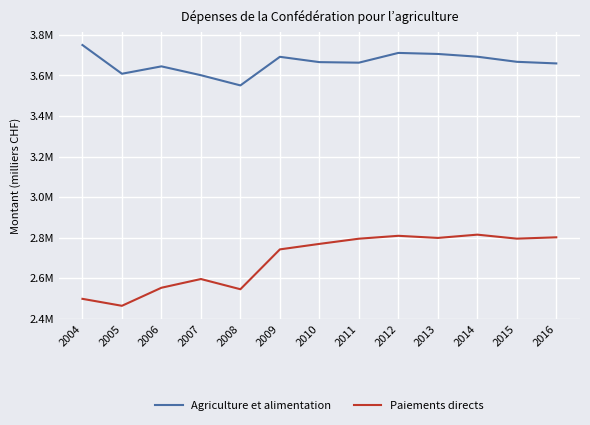

What is the smallest value displayed?

2464000